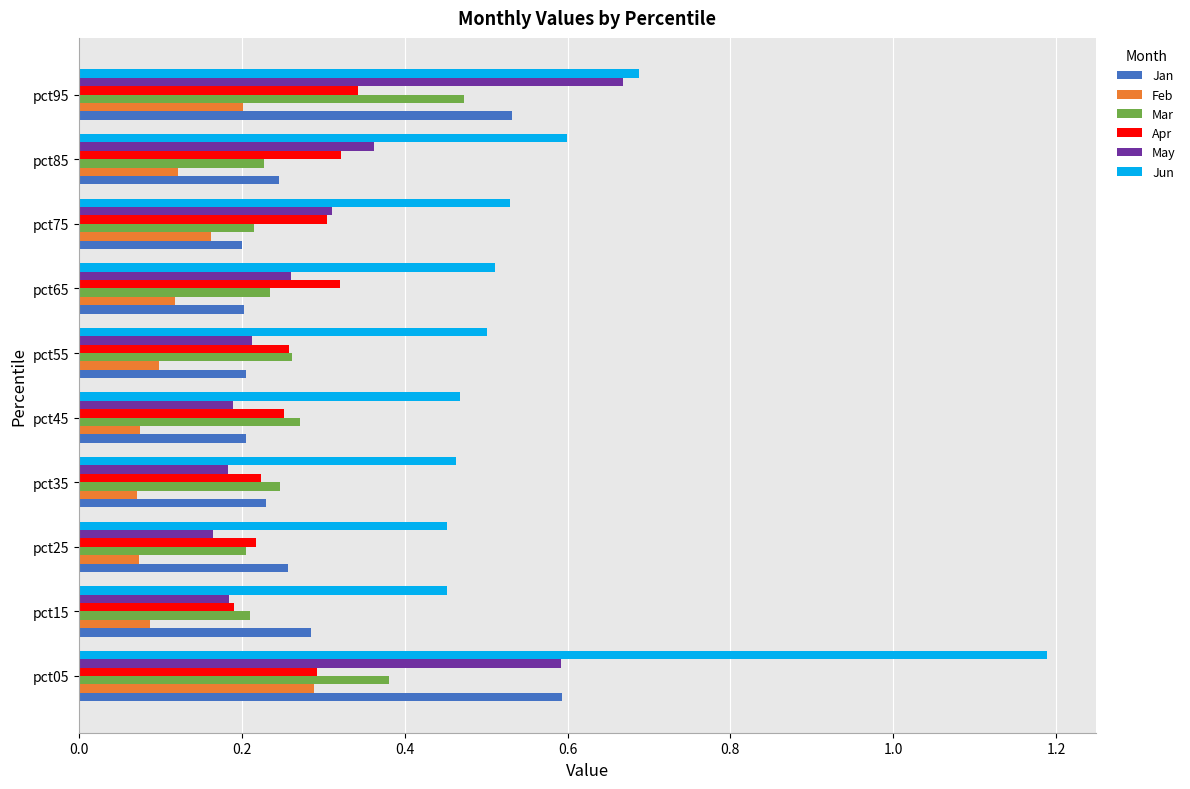

Rank the series by their maximum value, from highest to lowest.

Jun, May, Jan, Mar, Apr, Feb